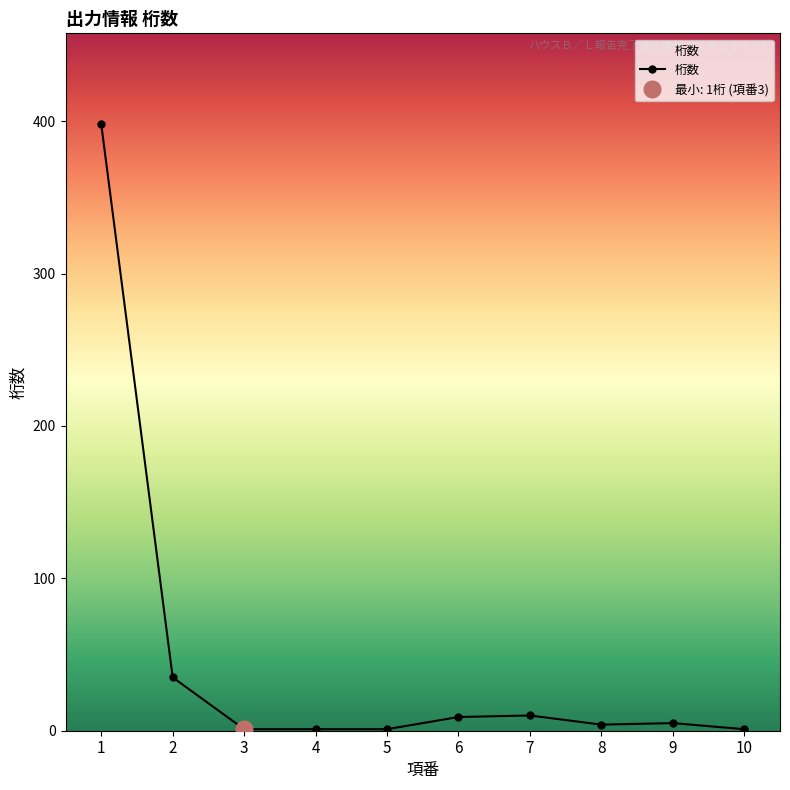

True or false: the data shows 4 at 7.

False